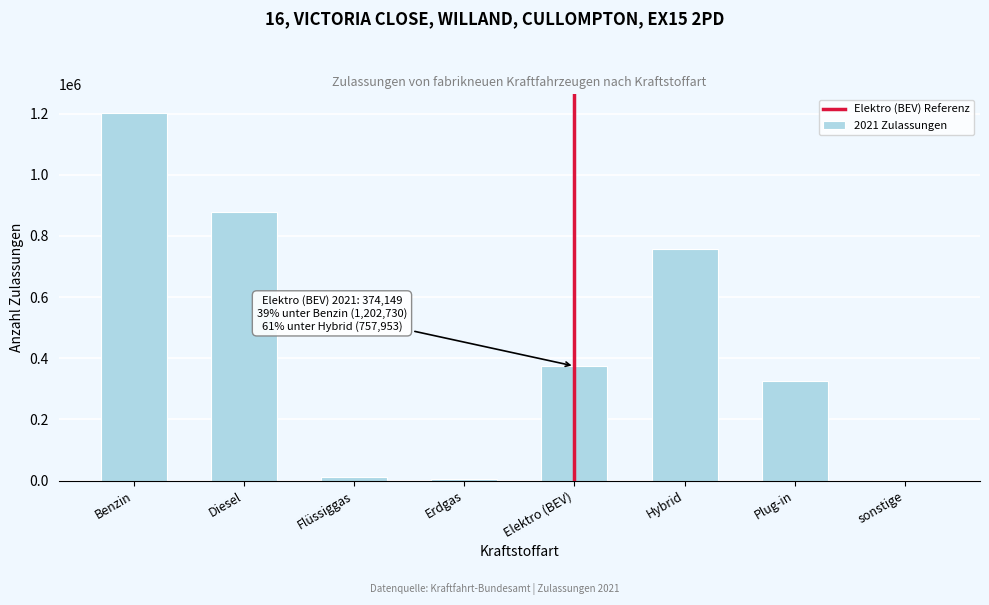

What is the sum of all values?

3559683